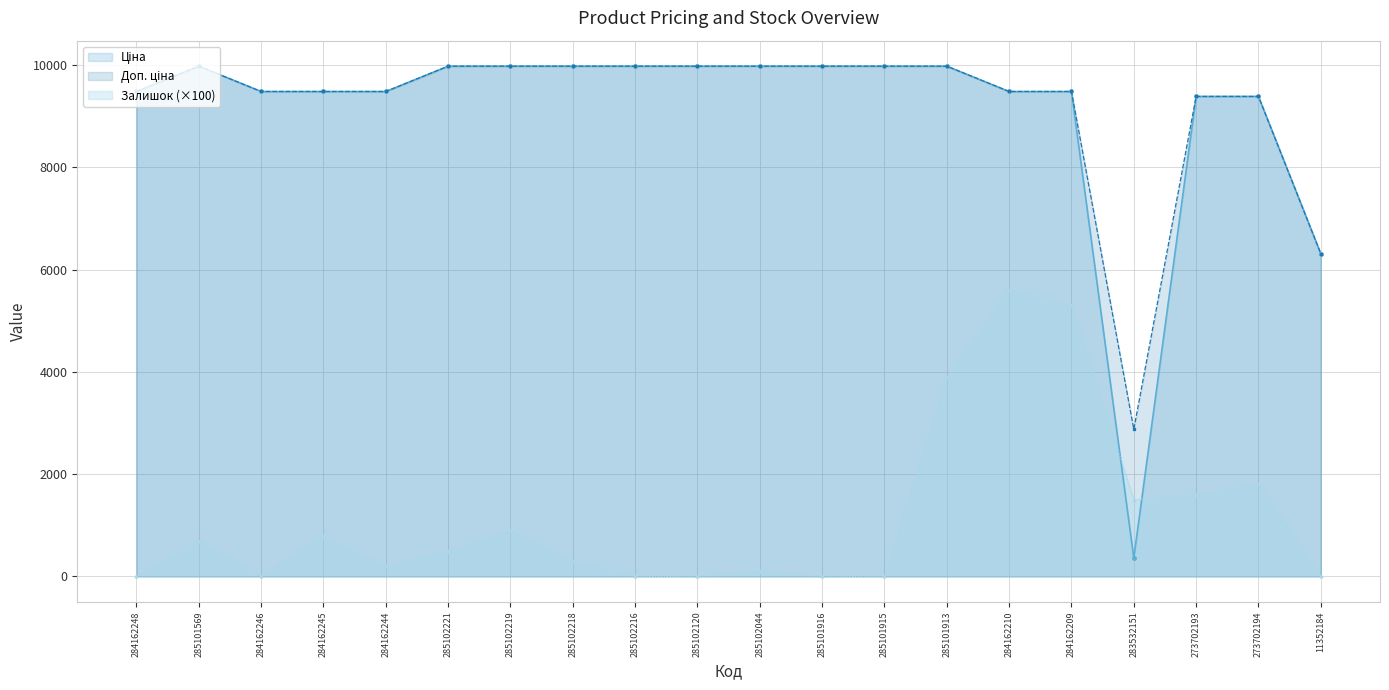

Between 285102219 and 283532151, which series saw the biggest shift?

Ціна